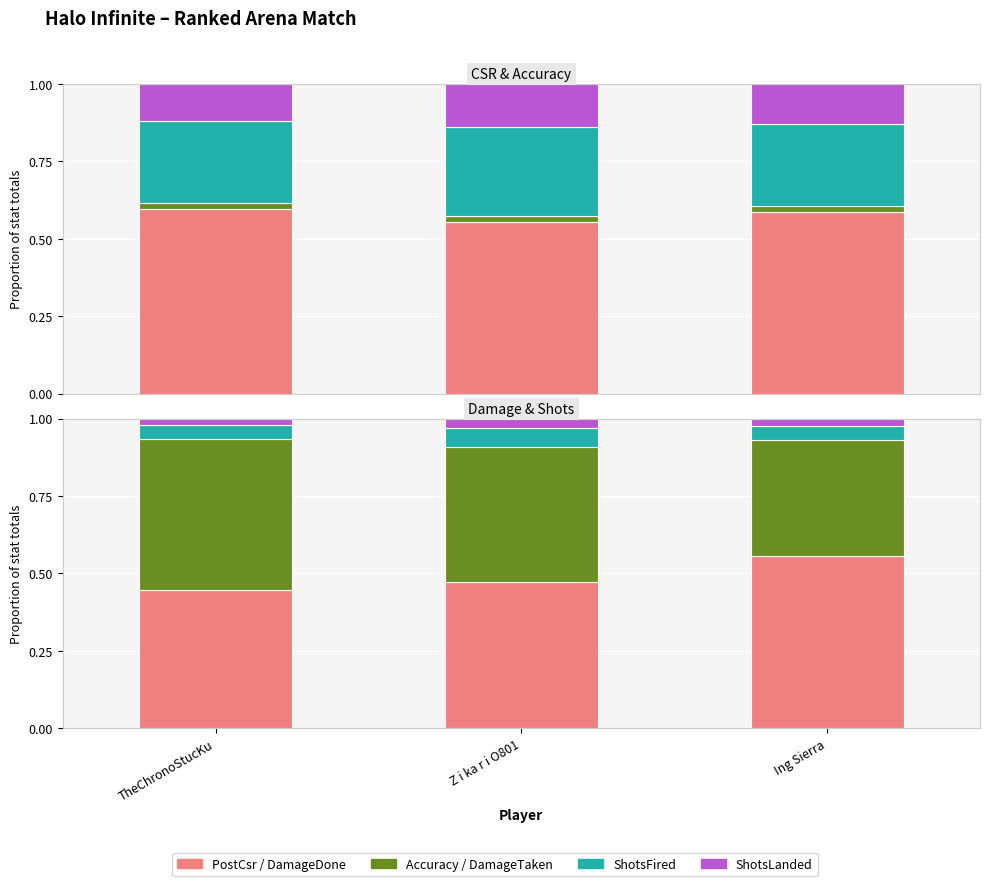

Count the DamageTaken values in the range 0 to 1.

3